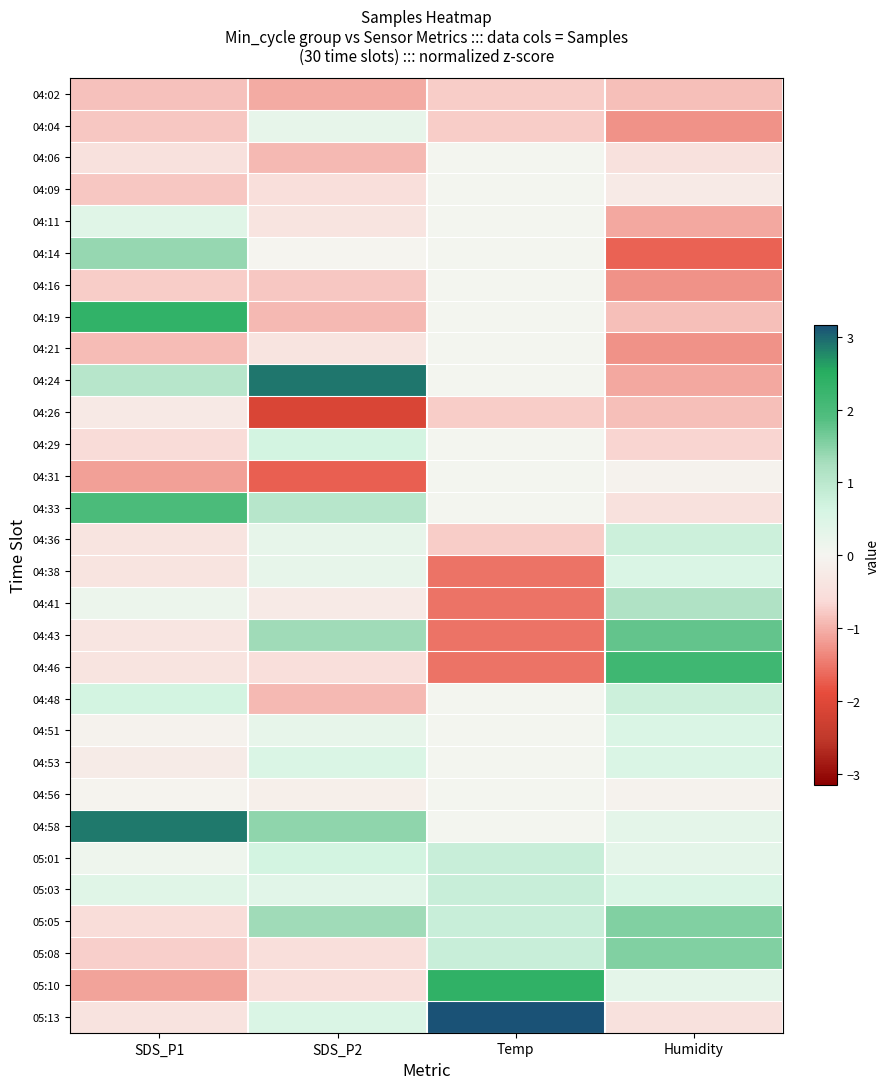

Rank the series at Humidity from lowest to highest value.

04:14, 04:04, 04:16, 04:21, 04:11, 04:24, 04:02, 04:19, 04:26, 04:29, 04:06, 04:33, 05:13, 04:09, 04:31, 04:56, 04:58, 05:01, 05:10, 04:38, 04:51, 04:53, 05:03, 04:36, 04:48, 04:41, 05:05, 05:08, 04:43, 04:46